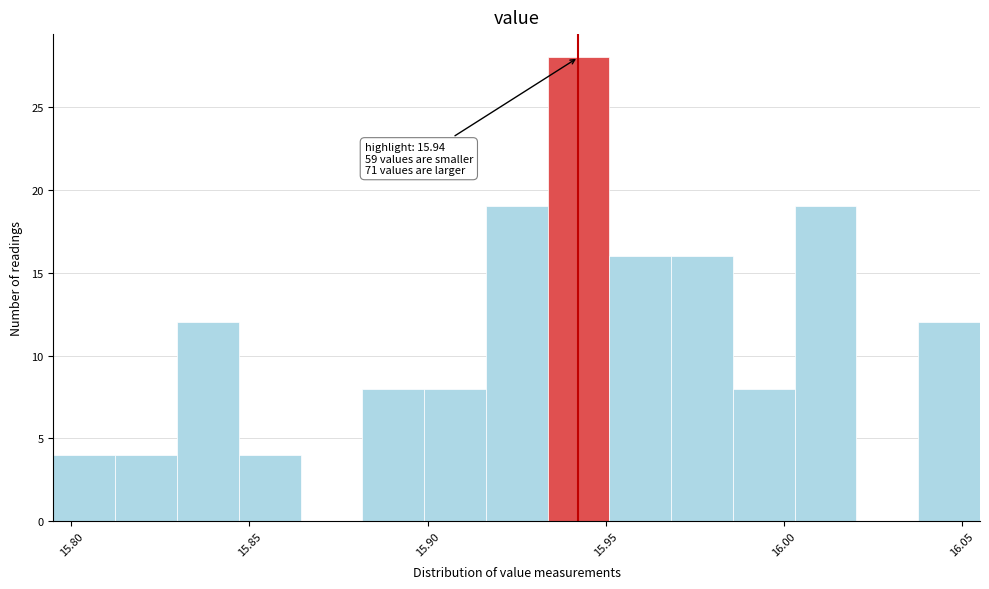

Around what value on the x-axis is the tallest bar? Give the approximate position of its centre, as read against the axis.

15.940